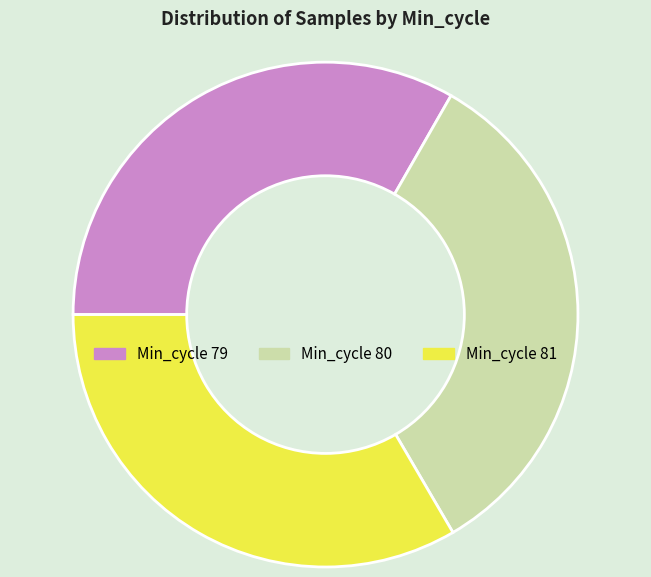

Is it true that Min_cycle 80 is 33% of the pie?

True